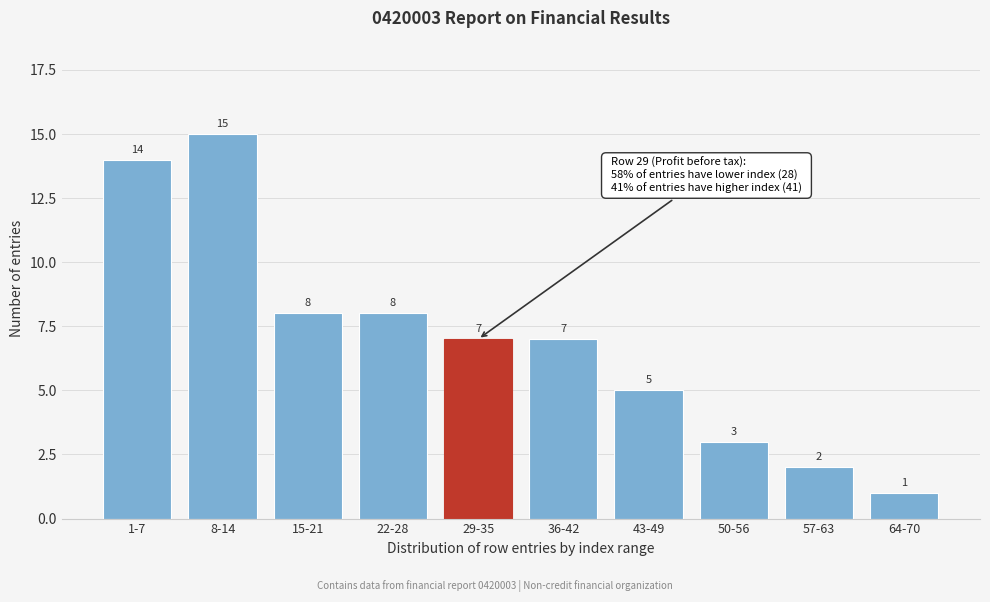

Reading left to right, transcribe all the data shown in this chart.

1-7=14	8-14=15	15-21=8	22-28=8	29-35=7	36-42=7	43-49=5	50-56=3	57-63=2	64-70=1